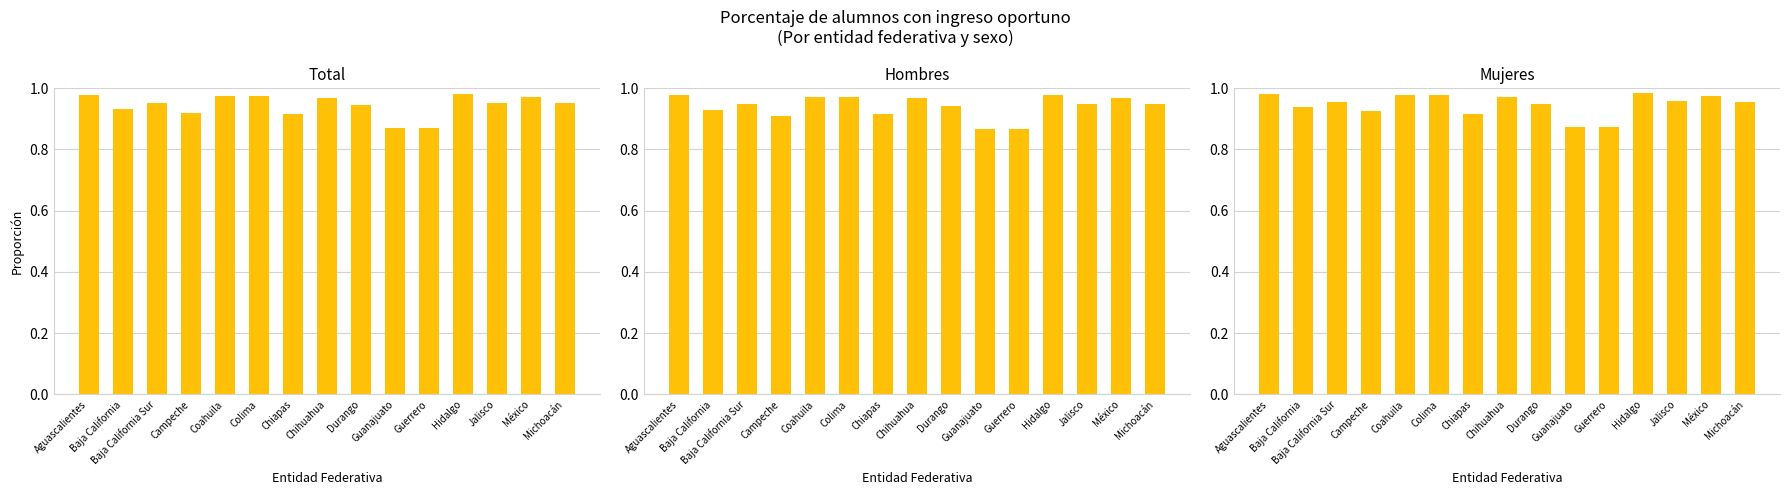

What is the difference between the Mujeres values at Guerrero and México?

0.1